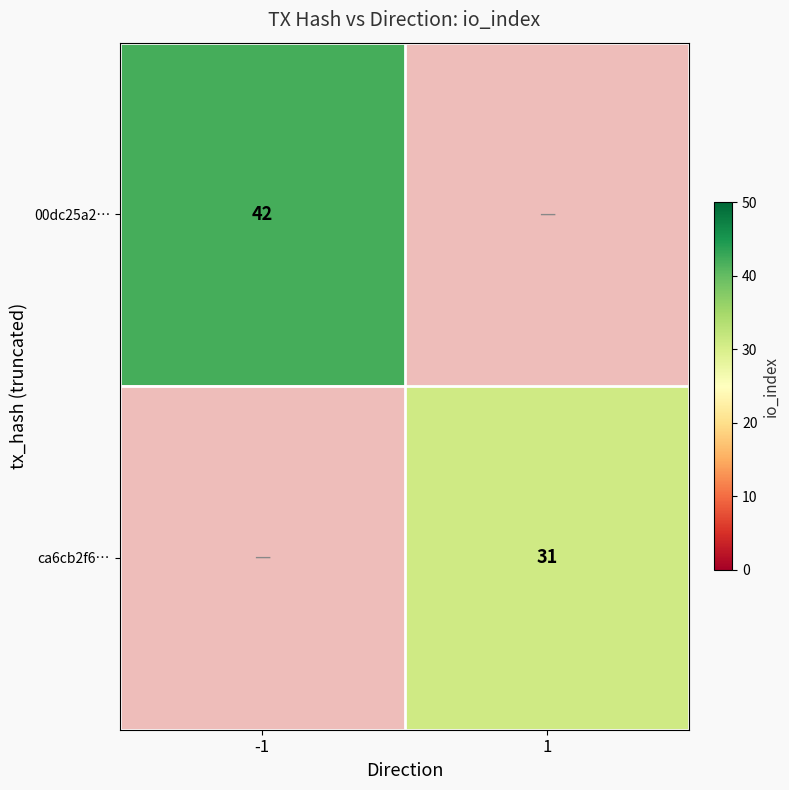

The value of 00dc25a2… at -1 is 63. True or false?

False